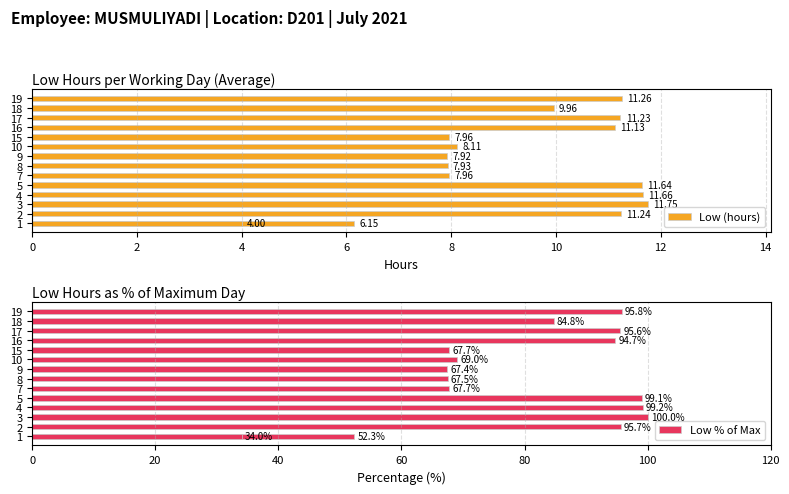

Reading right to left, list all the values displayed in this chart.

Low (hours): 11.3	10.0	11.2	11.1	8.0	8.1	7.9	7.9	8.0	11.6	11.7	11.8	11.2	4.0	6.2
Low % of Max: 95.8	84.8	95.6	94.7	67.7	69.0	67.4	67.5	67.7	99.1	99.2	100.0	95.7	34.0	52.3